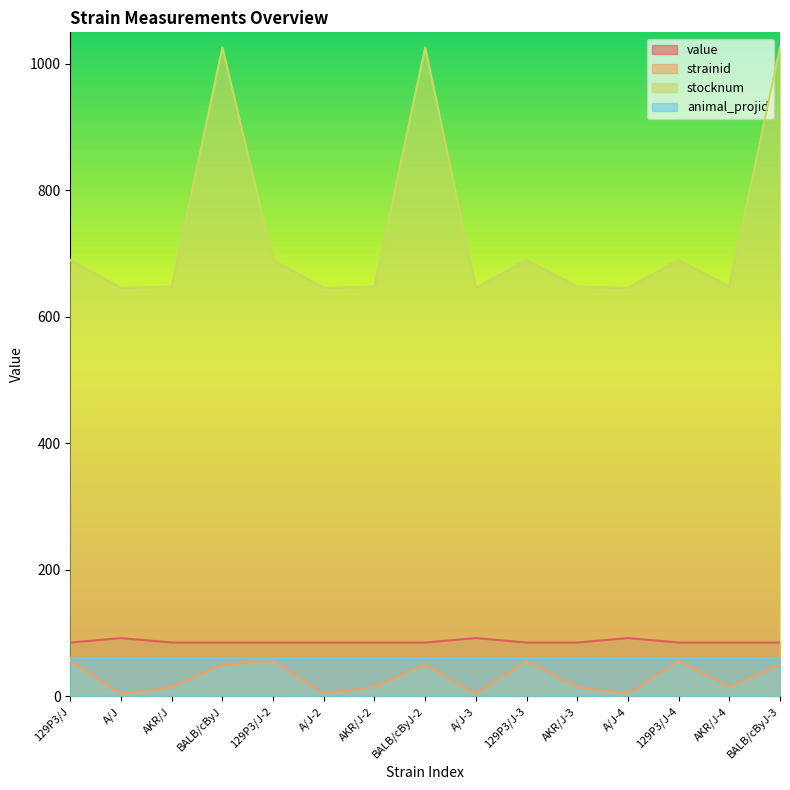

True or false: stocknum has a value of 406 at 129P3/J-3.

False